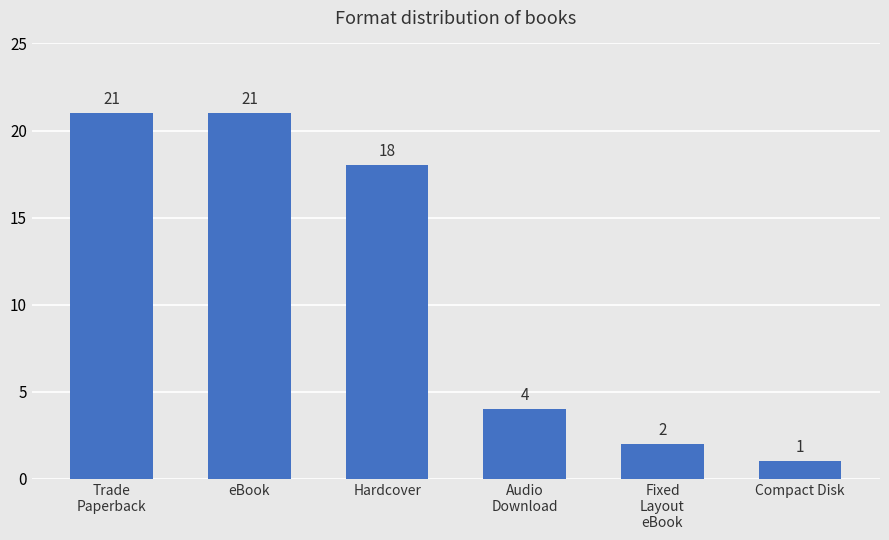

True or false: the data shows 6 at Trade
Paperback.

False